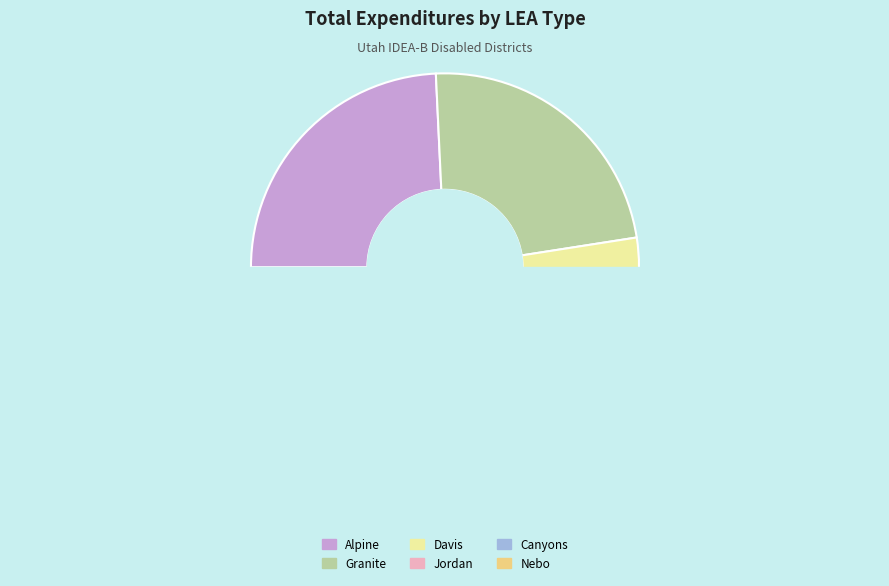

Is it true that North Sanpete is 14% of the pie?

False